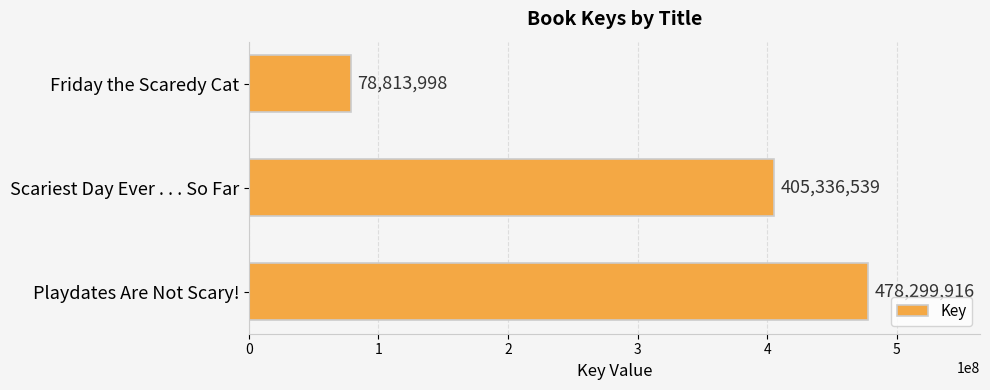

List the labels in order of value, smallest first.

Friday the Scaredy Cat, Scariest Day Ever . . . So Far, Playdates Are Not Scary!